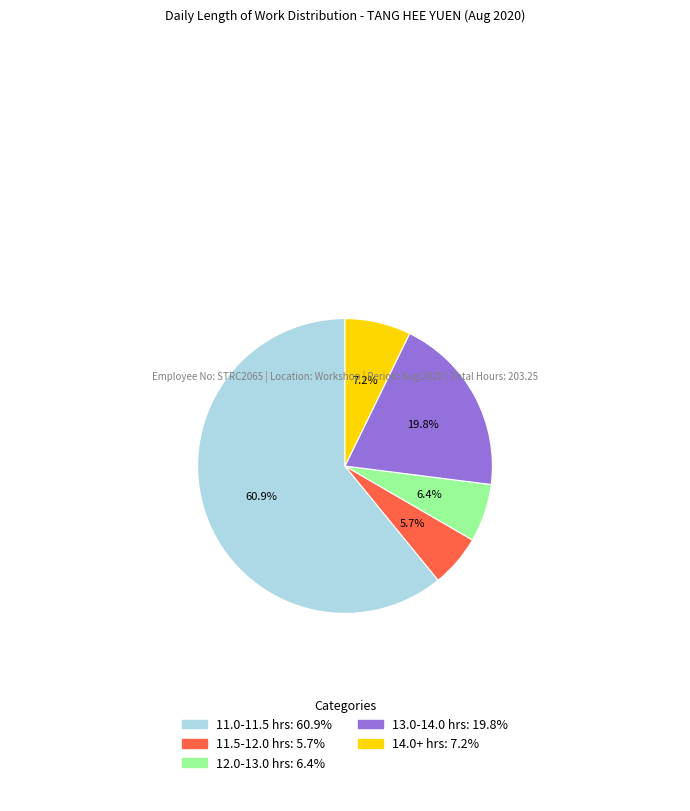

To the nearest percent, what is the difference between the largest and smallest slice percentages?

55%